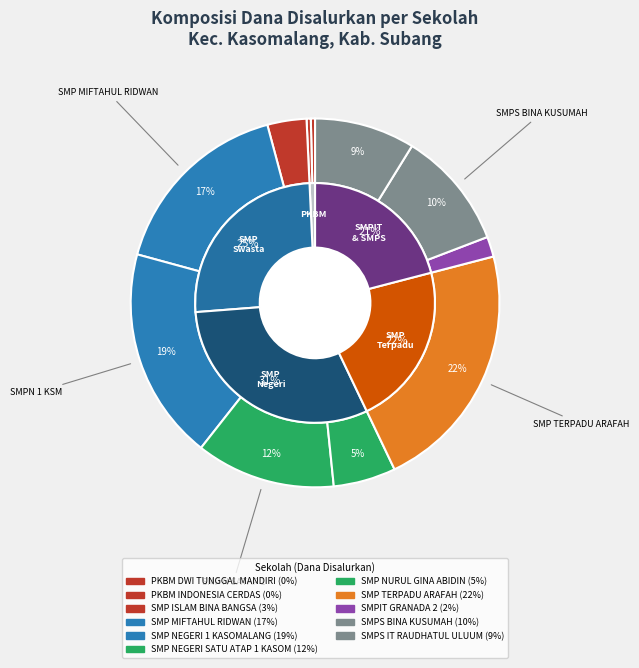

What is the change in value from SMP NEGERI 1 KASOMALANG to SMPIT GRANADA 2?

-68250000